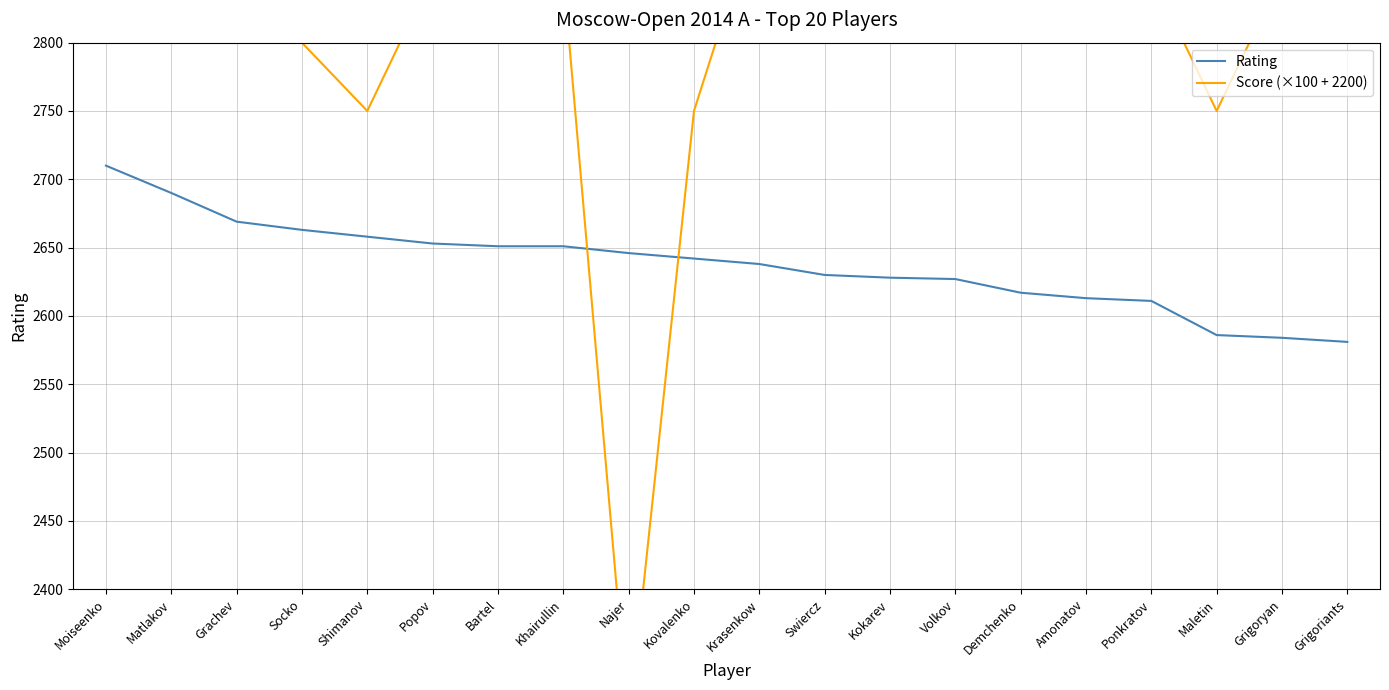

Which label corresponds to the smallest value in the chart?

Najer